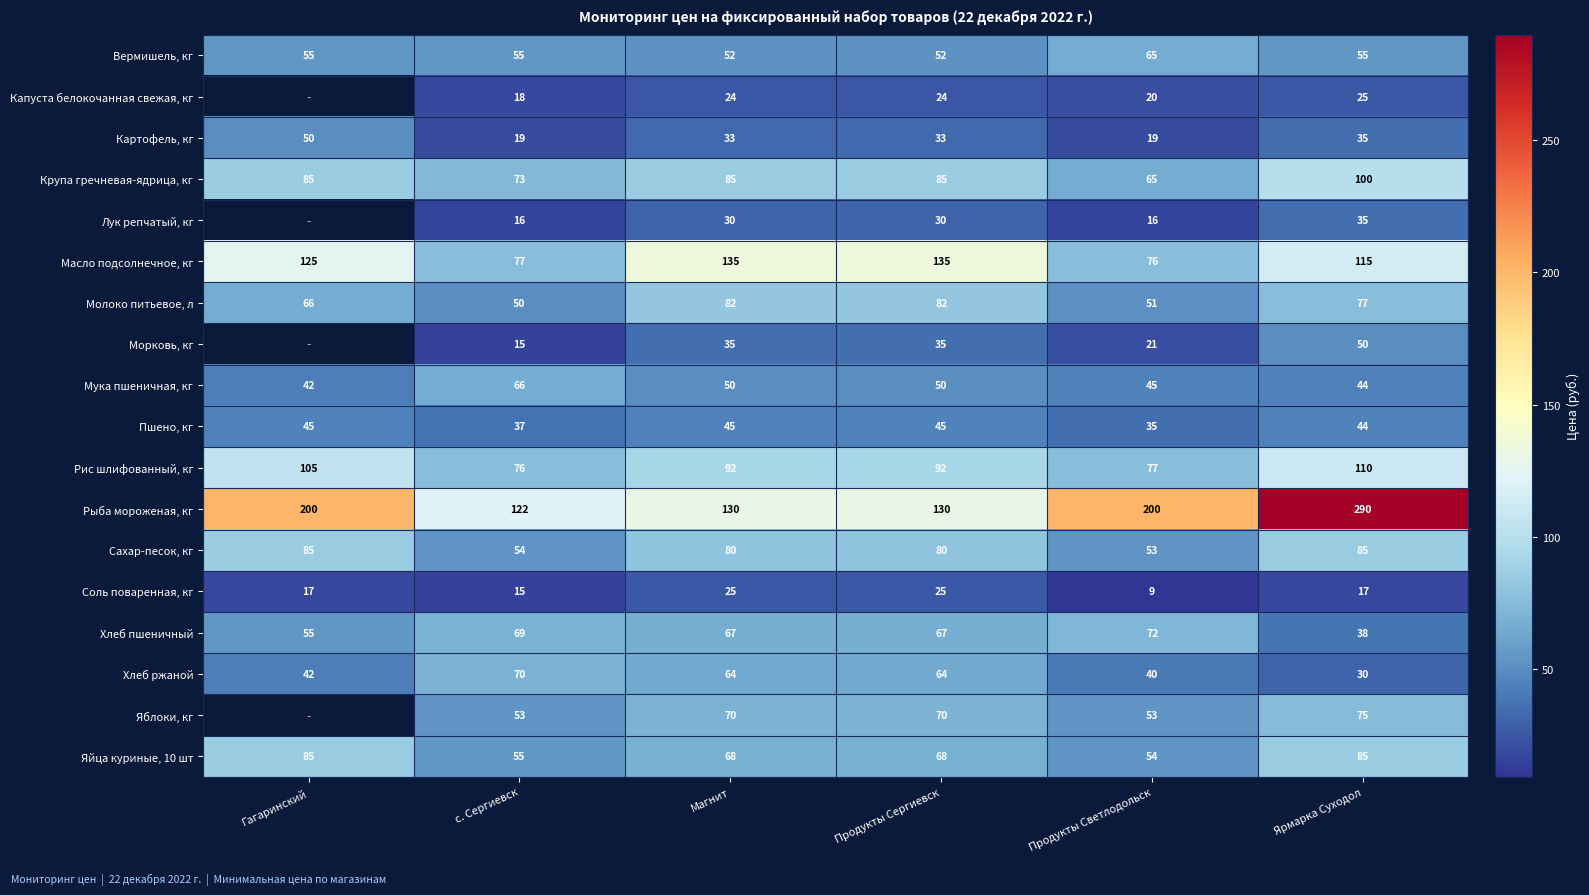

Which category has the lowest value in the Молоко питьевое, л series?

с. Сергиевск